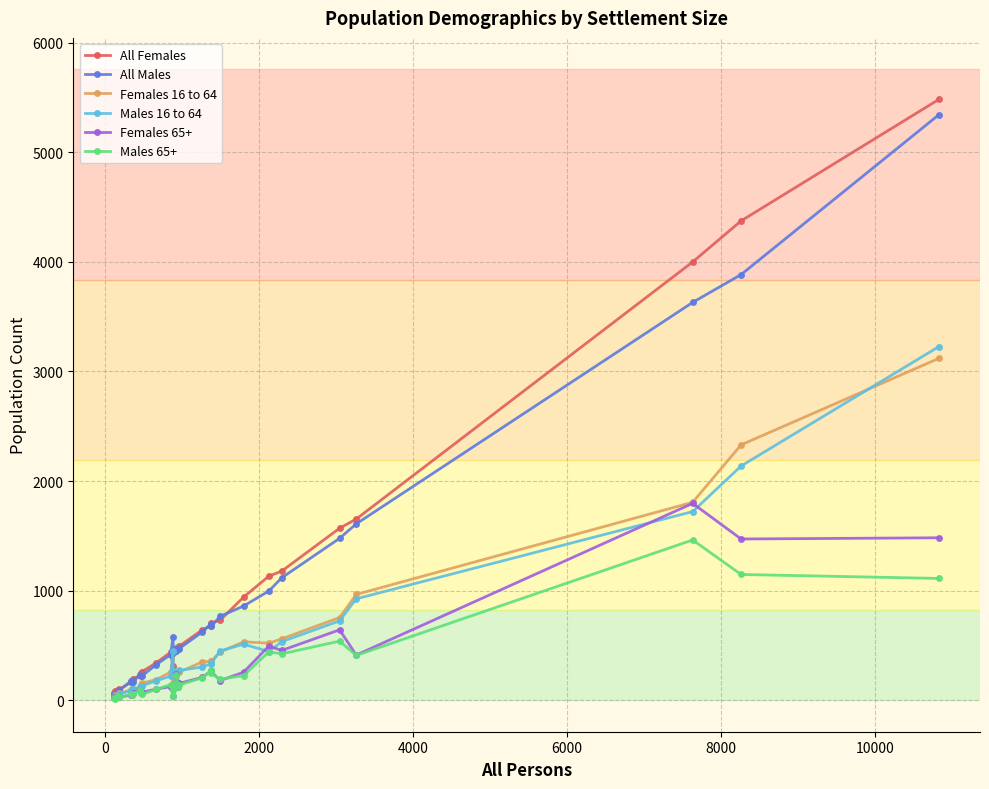

What is the highest value of the All Males series?

5342